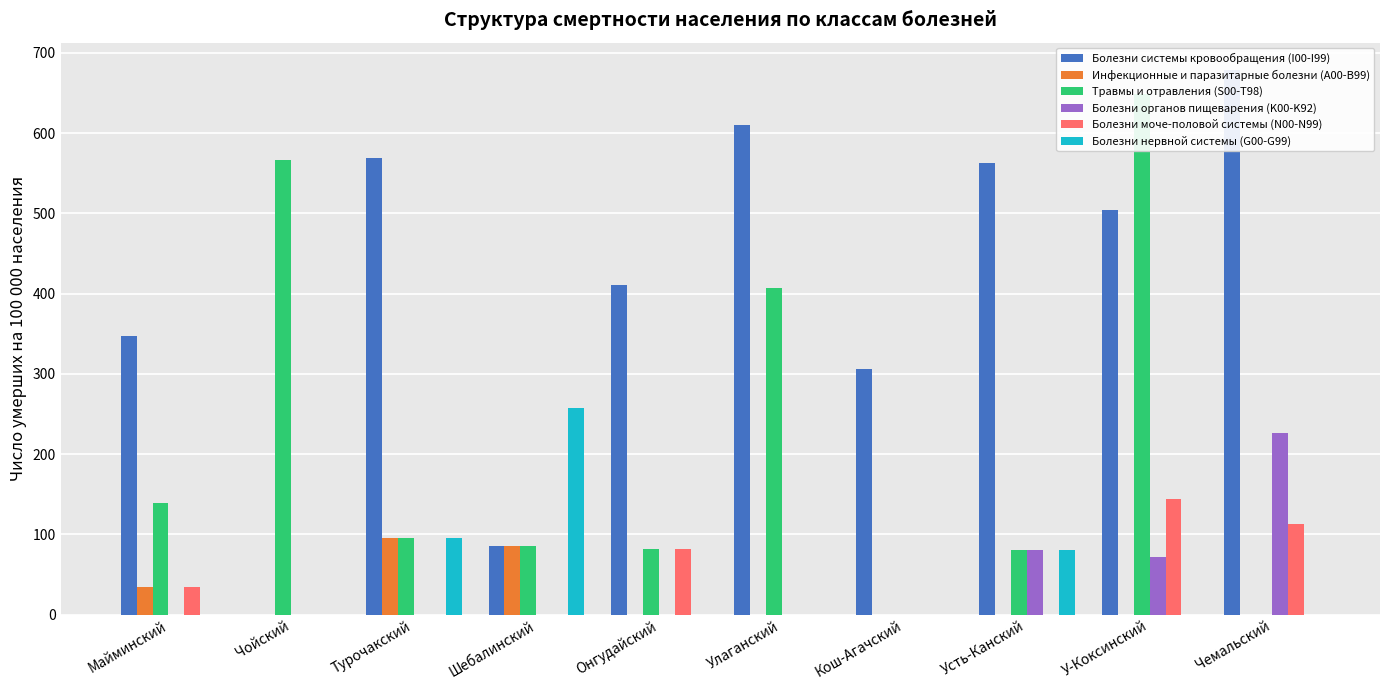

Reading left to right, what are all the values shown in this chart?

Болезни системы кровообращения (I00-I99): Майминский=347.1	Чойский=0.0	Турочакский=569.3	Шебалинский=85.7	Онгудайский=411.0	Улаганский=609.7	Кош-Агачский=306.0	Усть-Канский=562.2	У-Коксинский=504.5	Чемальский=678.8
Инфекционные и паразитарные болезни (A00-B99): Майминский=34.7	Чойский=0.0	Турочакский=94.9	Шебалинский=85.7	Онгудайский=0.0	Улаганский=0.0	Кош-Агачский=0.0	Усть-Канский=0.0	У-Коксинский=0.0	Чемальский=0.0
Травмы и отравления (S00-T98): Майминский=138.8	Чойский=566.9	Турочакский=94.9	Шебалинский=85.7	Онгудайский=82.2	Улаганский=406.5	Кош-Агачский=0.0	Усть-Канский=80.3	У-Коксинский=648.6	Чемальский=0.0
Болезни органов пищеварения (K00-K92): Майминский=0.0	Чойский=0.0	Турочакский=0.0	Шебалинский=0.0	Онгудайский=0.0	Улаганский=0.0	Кош-Агачский=0.0	Усть-Канский=80.3	У-Коксинский=72.1	Чемальский=226.3
Болезни моче-половой системы (N00-N99): Майминский=34.7	Чойский=0.0	Турочакский=0.0	Шебалинский=0.0	Онгудайский=82.2	Улаганский=0.0	Кош-Агачский=0.0	Усть-Канский=0.0	У-Коксинский=144.1	Чемальский=113.1
Болезни нервной системы (G00-G99): Майминский=0.0	Чойский=0.0	Турочакский=94.9	Шебалинский=257.1	Онгудайский=0.0	Улаганский=0.0	Кош-Агачский=0.0	Усть-Канский=80.3	У-Коксинский=0.0	Чемальский=0.0